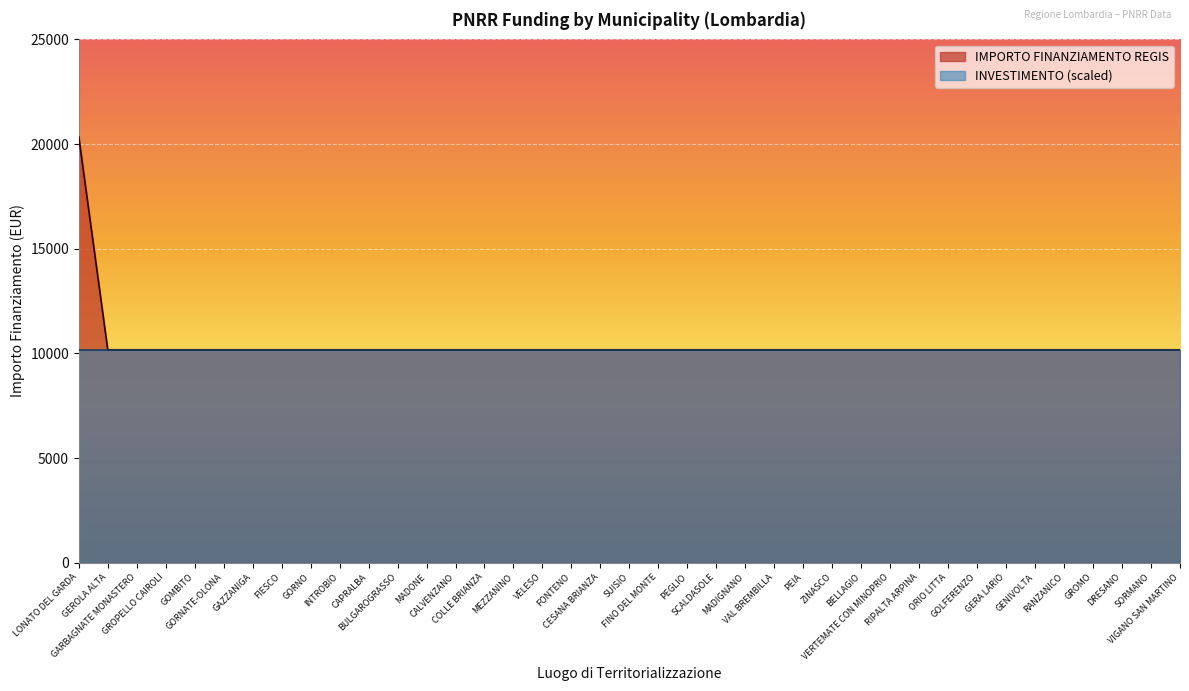

The chart shows a value of 17463 at GEROLA ALTA. True or false?

False